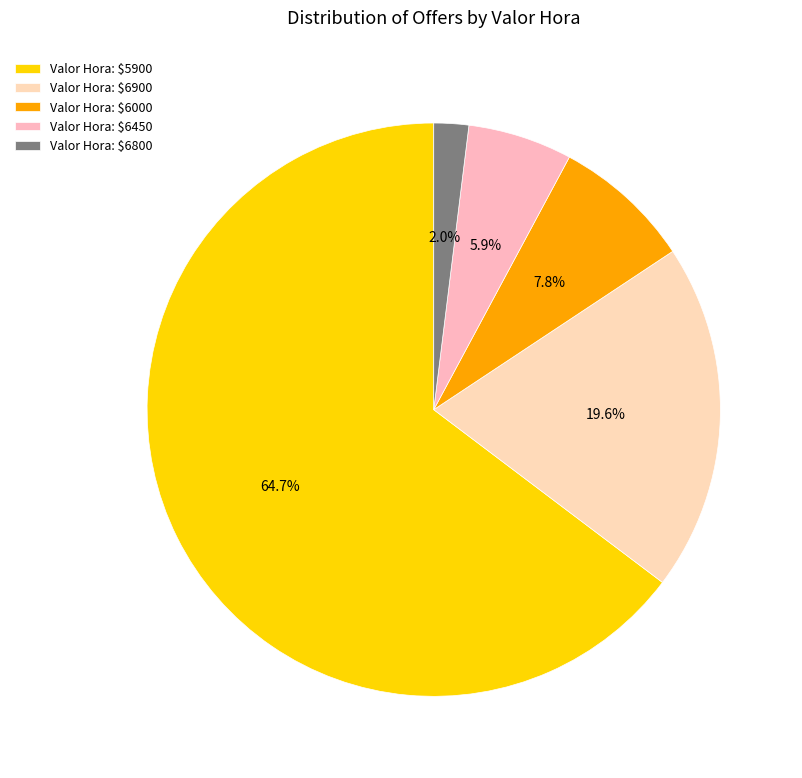

Count the number of slices in the pie.

5